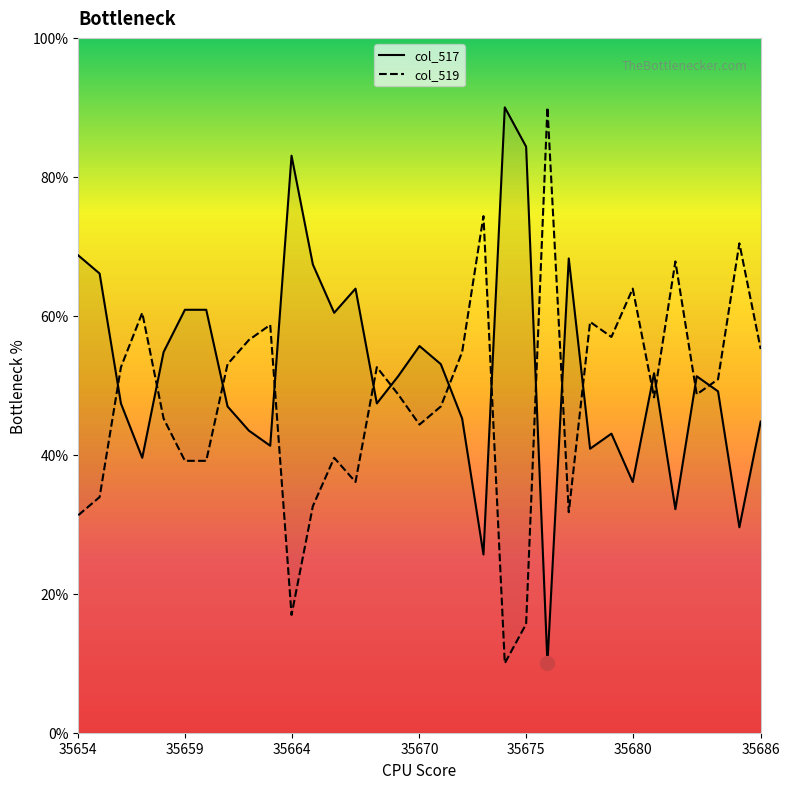

True or false: col_517 and col_519 cross at least once.

True